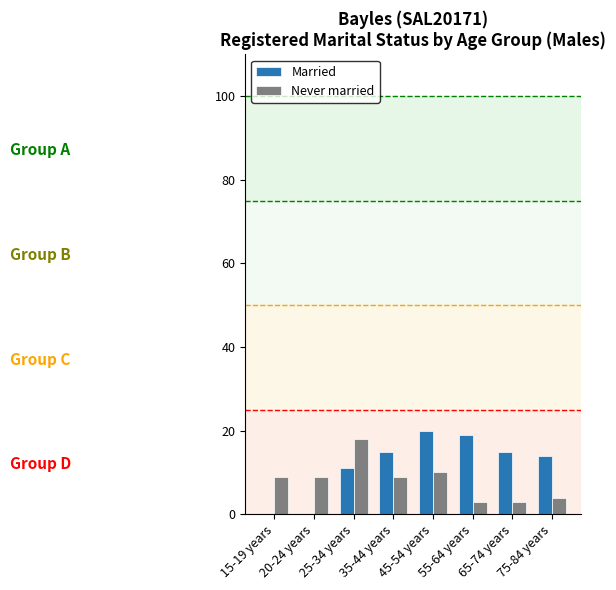

What is the average value of the Never married series?

8